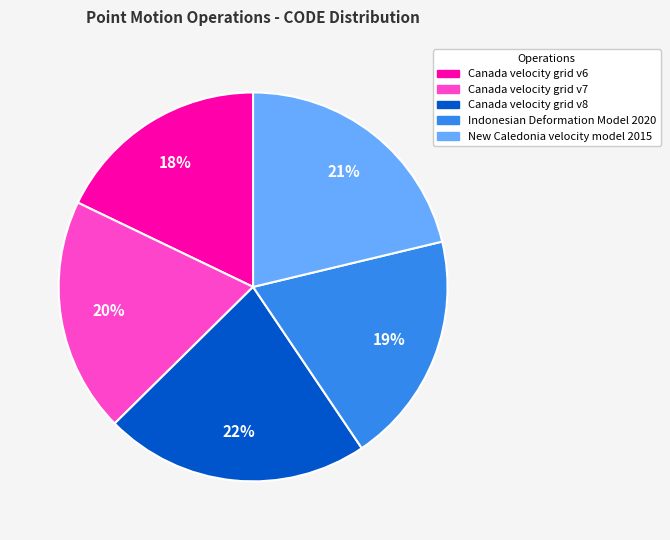

Is there any slice that represents more than half of the pie?

No